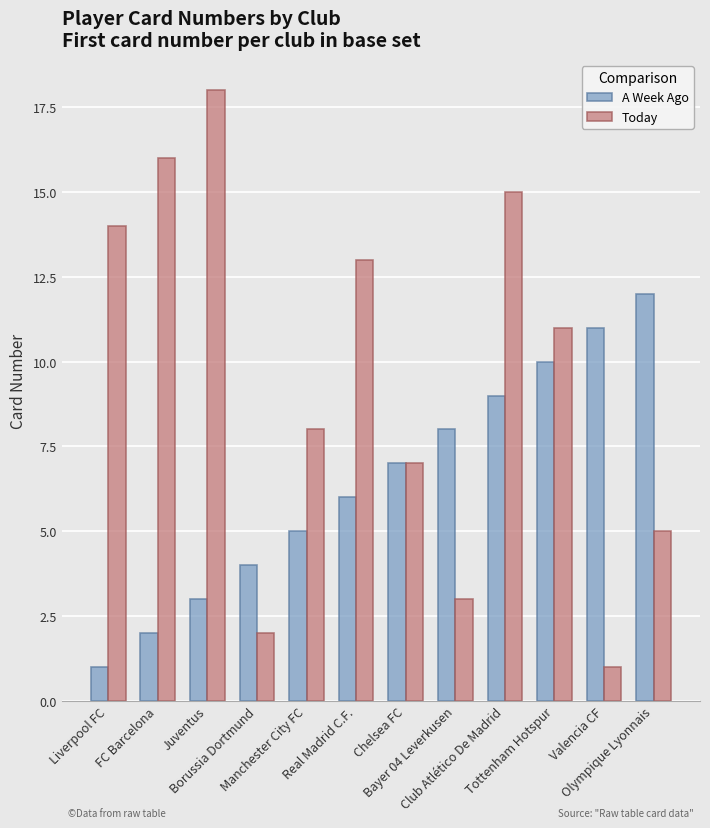

Reading left to right, what are all the values shown in this chart?

A Week Ago: Liverpool FC=1	FC Barcelona=2	Juventus=3	Borussia Dortmund=4	Manchester City FC=5	Real Madrid C.F.=6	Chelsea FC=7	Bayer 04 Leverkusen=8	Club Atlético De Madrid=9	Tottenham Hotspur=10	Valencia CF=11	Olympique Lyonnais=12
Today: Liverpool FC=14	FC Barcelona=16	Juventus=18	Borussia Dortmund=2	Manchester City FC=8	Real Madrid C.F.=13	Chelsea FC=7	Bayer 04 Leverkusen=3	Club Atlético De Madrid=15	Tottenham Hotspur=11	Valencia CF=1	Olympique Lyonnais=5